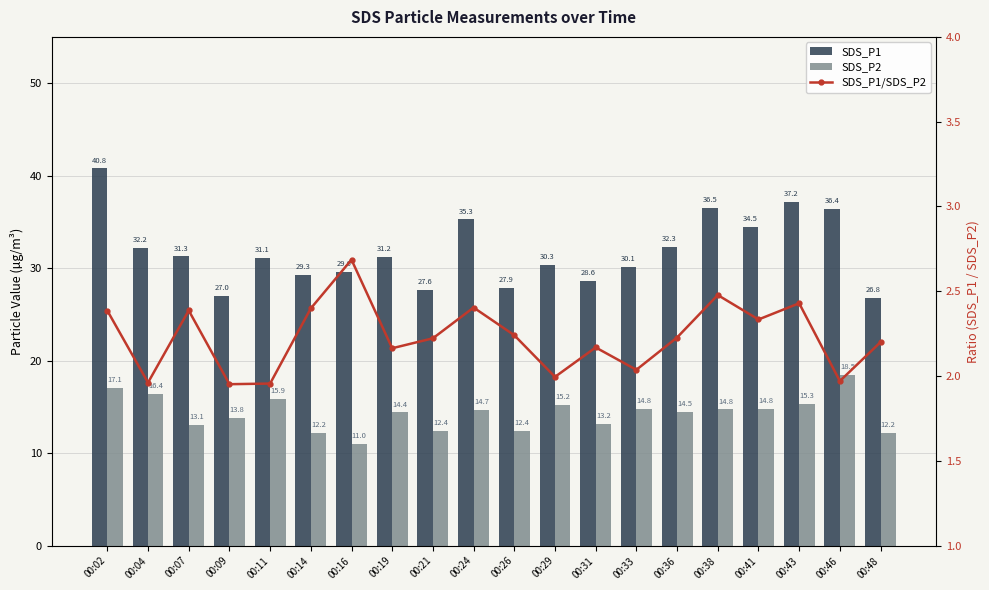

Is the value of SDS_P2 at 00:11 greater than the value of SDS_P1 at 00:46?

No